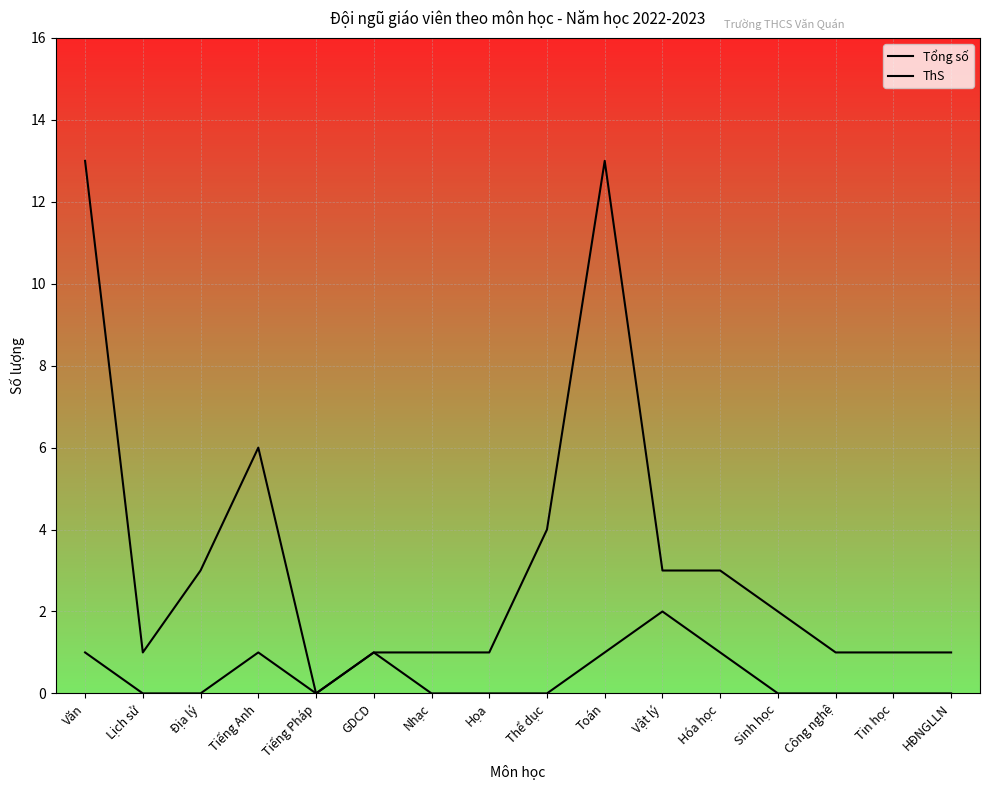

Which label corresponds to the smallest value in the chart?

Tiếng Pháp